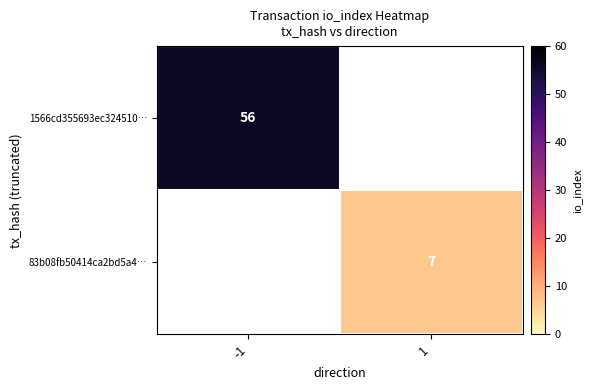

The 83b08fb50414ca2bd5a4… series shows 11 at 1. True or false?

False